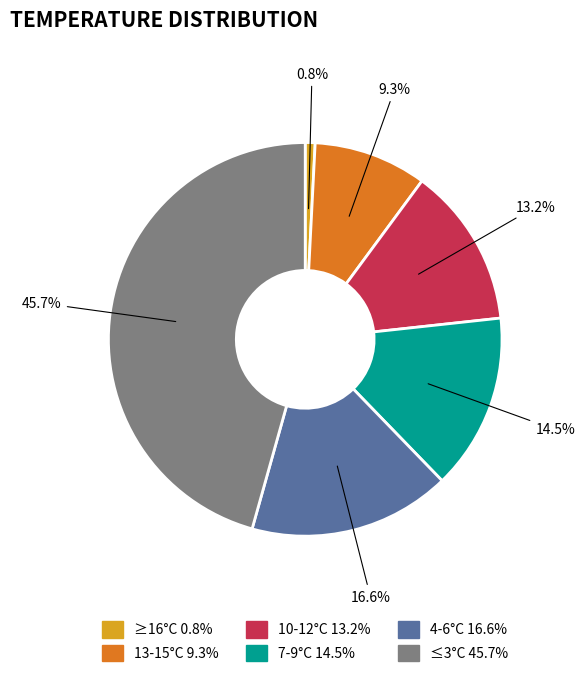

Is there any slice that represents more than half of the pie?

No